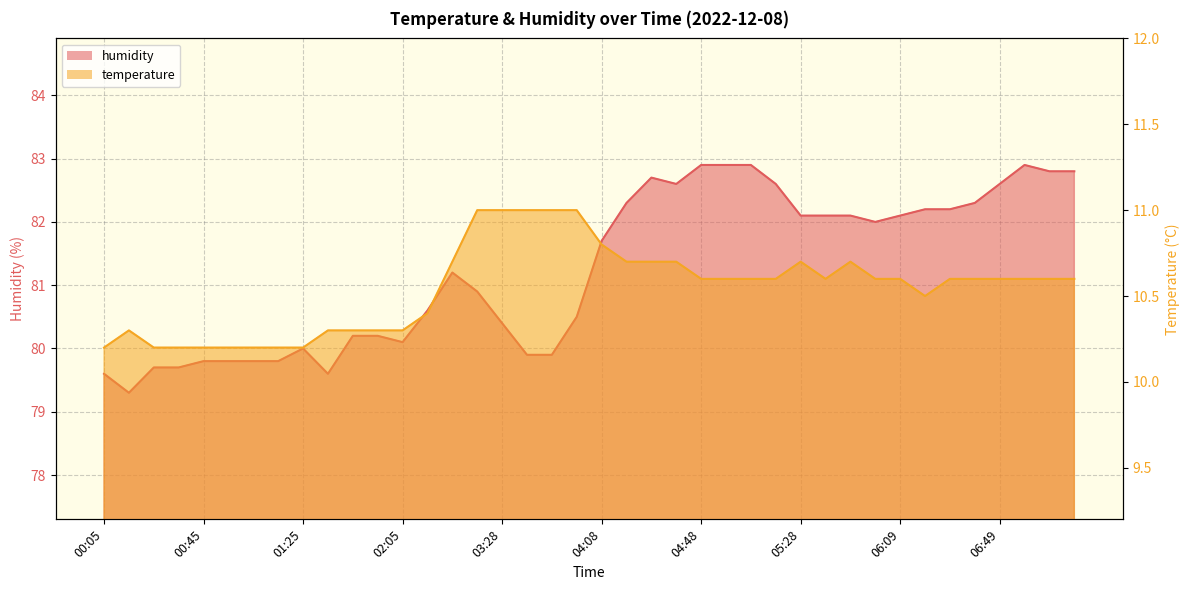

Reading left to right, list all the values displayed in this chart.

temperature: 10.2	10.3	10.2	10.2	10.2	10.2	10.2	10.2	10.2	10.3	10.3	10.3	10.3	10.4	10.7	11.0	11.0	11.0	11.0	11.0	10.8	10.7	10.7	10.7	10.6	10.6	10.6	10.6	10.7	10.6	10.7	10.6	10.6	10.5	10.6	10.6	10.6	10.6	10.6	10.6
humidity: 79.6	79.3	79.7	79.7	79.8	79.8	79.8	79.8	80.0	79.6	80.2	80.2	80.1	80.6	81.2	80.9	80.4	79.9	79.9	80.5	81.7	82.3	82.7	82.6	82.9	82.9	82.9	82.6	82.1	82.1	82.1	82.0	82.1	82.2	82.2	82.3	82.6	82.9	82.8	82.8